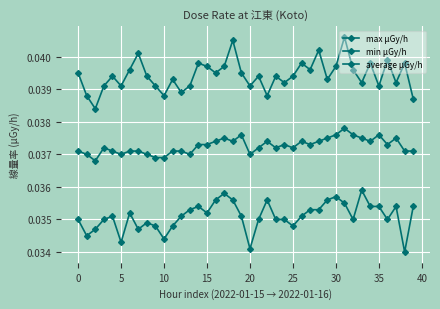

How many categories are shown in the chart?

40